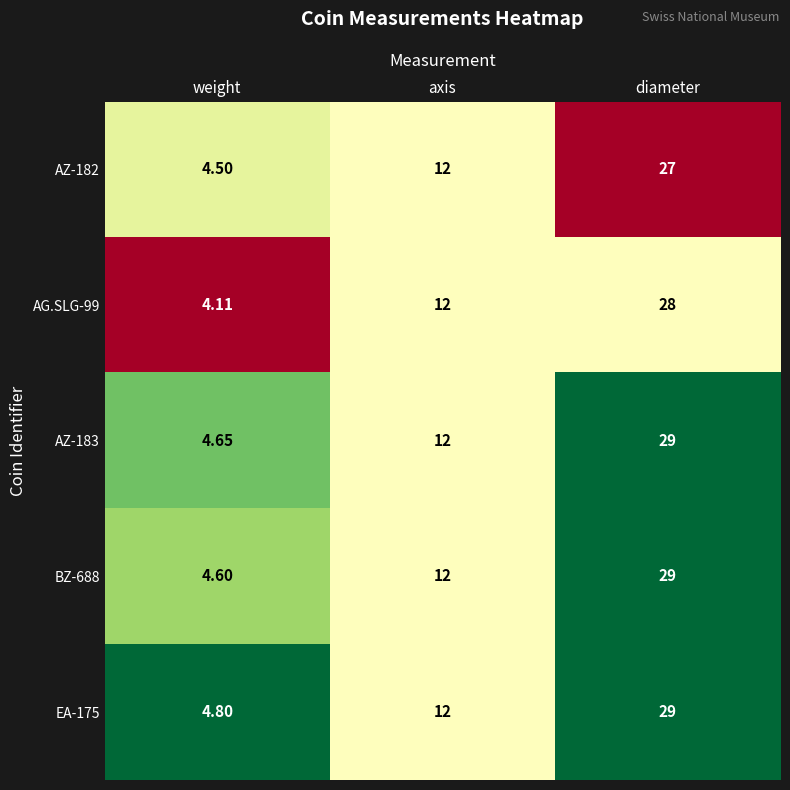

Which series has the largest total across all categories?

EA-175